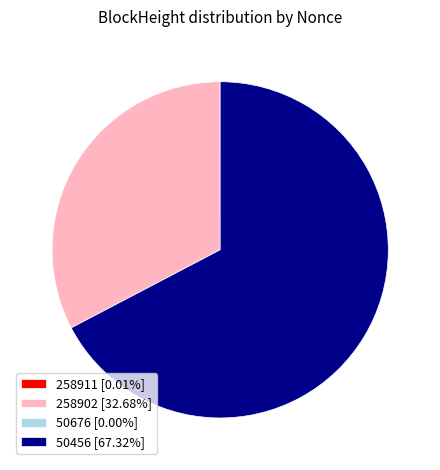

Approximately how many times larger is the value at 258902 [32.68%] compared to 50456 [67.32%]?

0.5